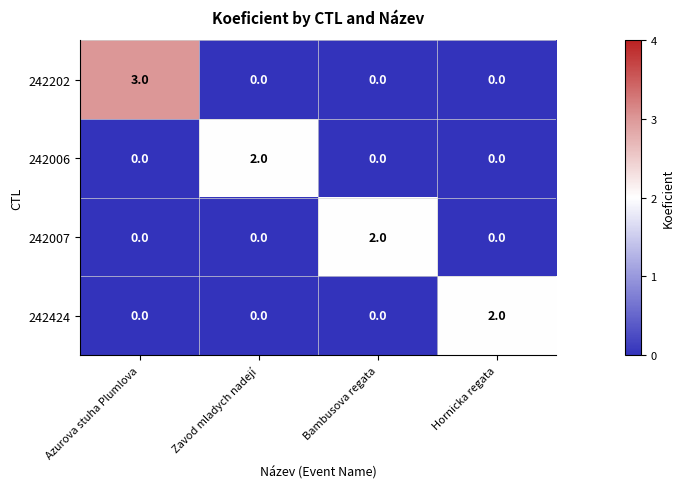

The value of 242424 at Hornicka regata is 1. True or false?

False